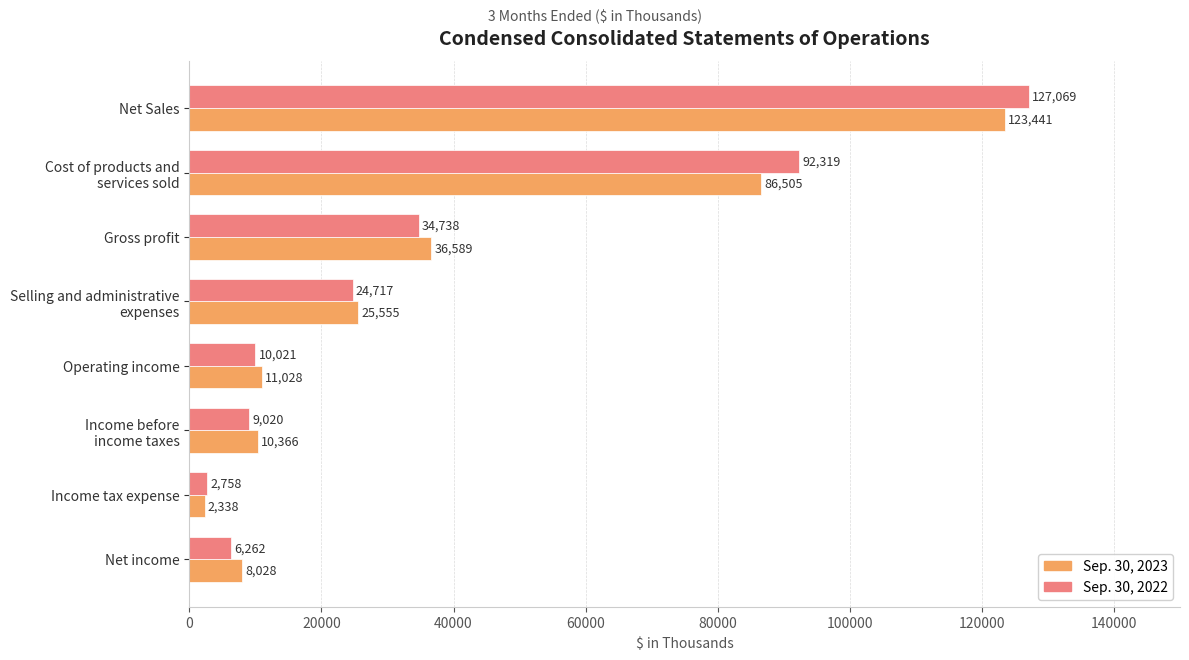

What is the difference between the maximum and second lowest values in the Sep. 30, 2022 series?

120807